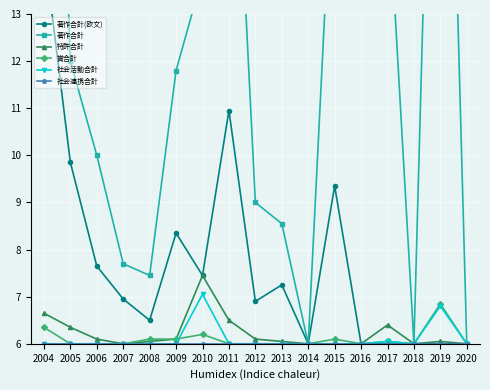

Reading left to right, list all the values displayed in this chart.

著作合計(欧文): 14.4	9.8	7.7	7.0	6.5	8.3	7.5	10.9	6.9	7.2	6.0	9.3	6.0	6.0	6.0	6.0	6.0
著作合計: 28.6	12.0	10.0	7.7	7.5	11.8	13.8	20.2	9.0	8.6	6.0	17.2	17.1	15.8	6.0	26.5	6.0
特許合計: 6.7	6.3	6.1	6.0	6.0	6.1	7.5	6.5	6.1	6.0	6.0	6.0	6.0	6.4	6.0	6.0	6.0
賞合計: 6.3	6.0	6.0	6.0	6.1	6.1	6.2	6.0	6.0	6.0	6.0	6.1	6.0	6.0	6.0	6.8	6.0
社会活動合計: 6.0	6.0	6.0	6.0	6.0	6.0	7.0	6.0	6.0	6.0	6.0	6.0	6.0	6.0	6.0	6.8	6.0
社会連携合計: 6.0	6.0	6.0	6.0	6.0	6.0	6.0	6.0	6.0	6.0	6.0	6.0	6.0	6.0	6.0	6.0	6.0